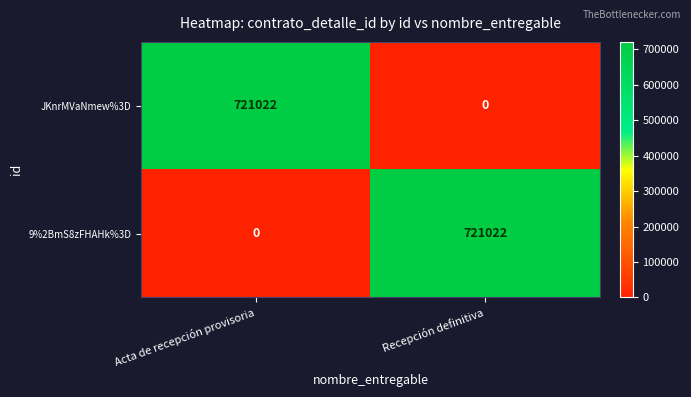

The value of JKnrMVaNmew%3D at Recepción definitiva is 0. True or false?

True